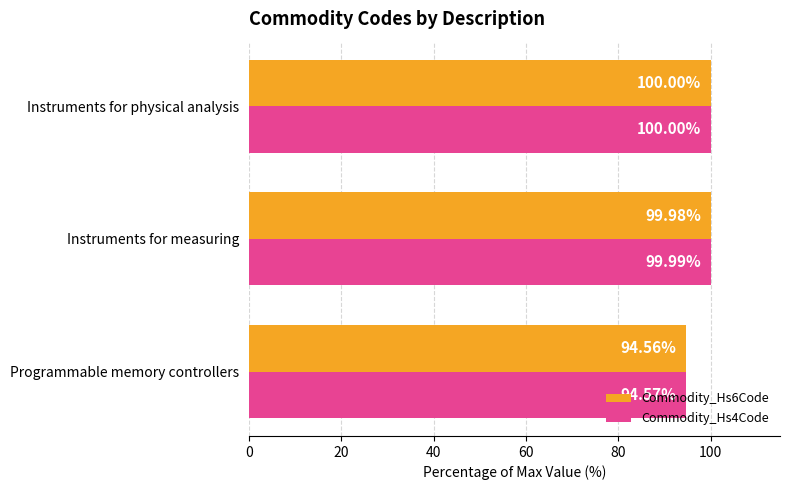

What is the average value of the Commodity_Hs4Code series?

98.2